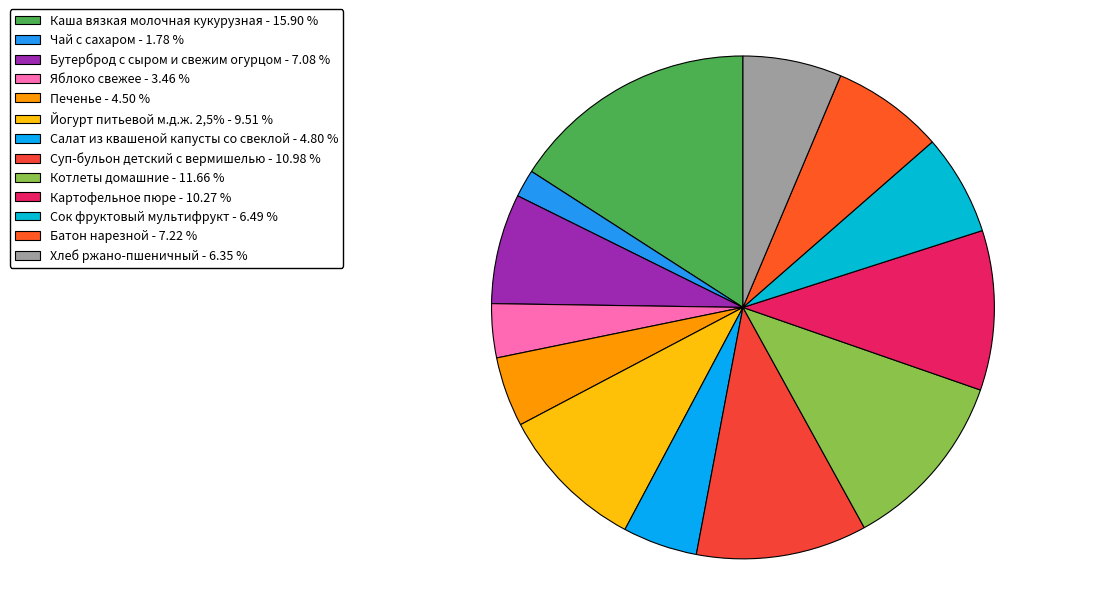

Which slice is the smallest?

Чай с сахаром